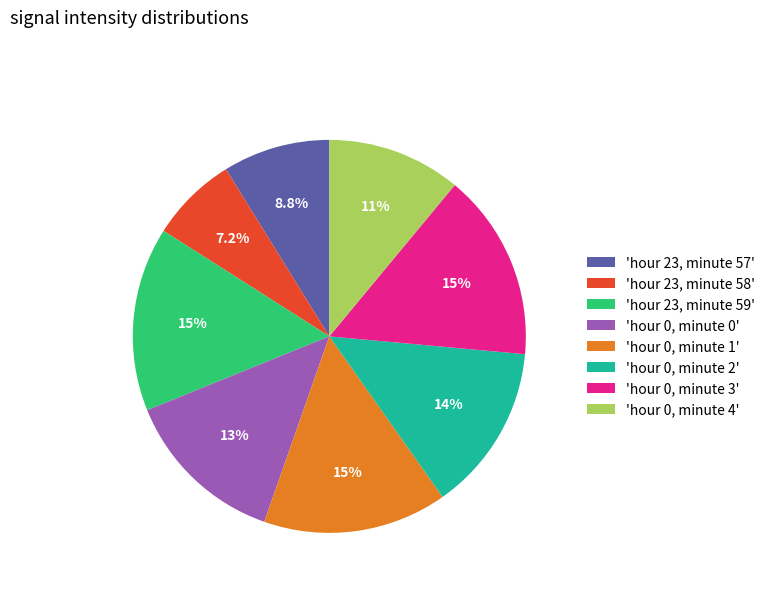

To the nearest percent, what is the difference between the largest and smallest slice percentages?

8%